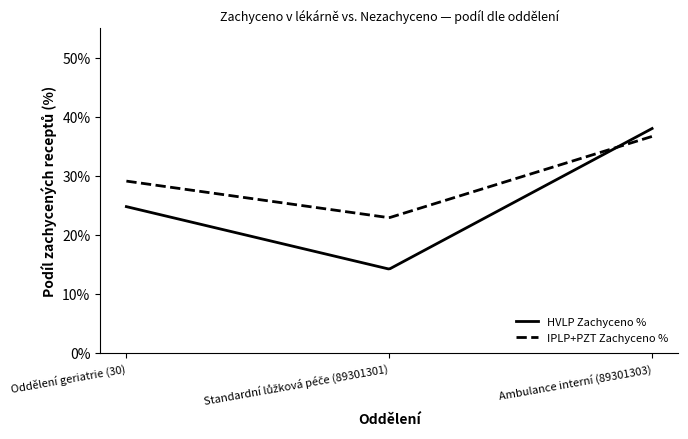

At which label does HVLP Zachyceno % reach its minimum?

Standardní lůžková péče (89301301)